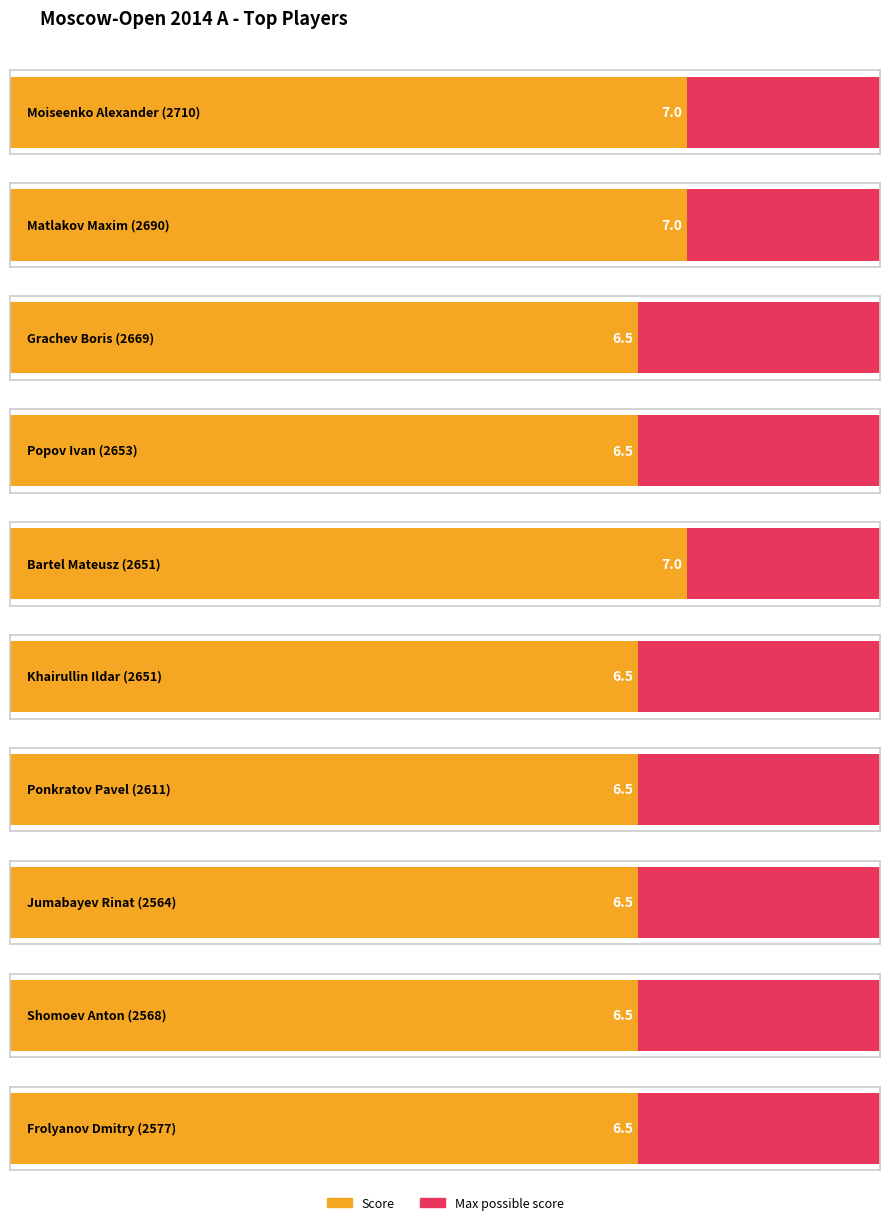

What is the difference between the second highest and minimum values in the Max Score series?

0.5